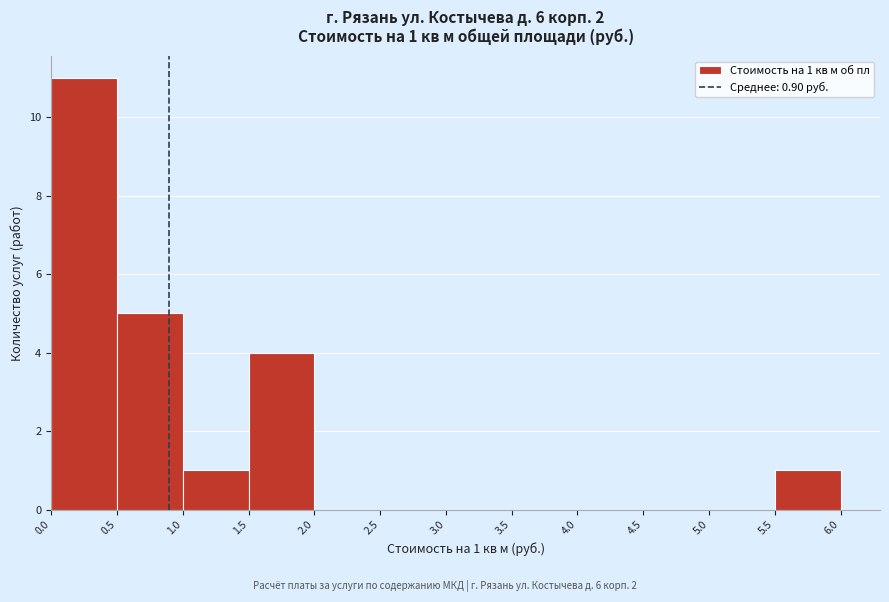

Which range on the x-axis has the tallest bar?

0.0 to 0.5